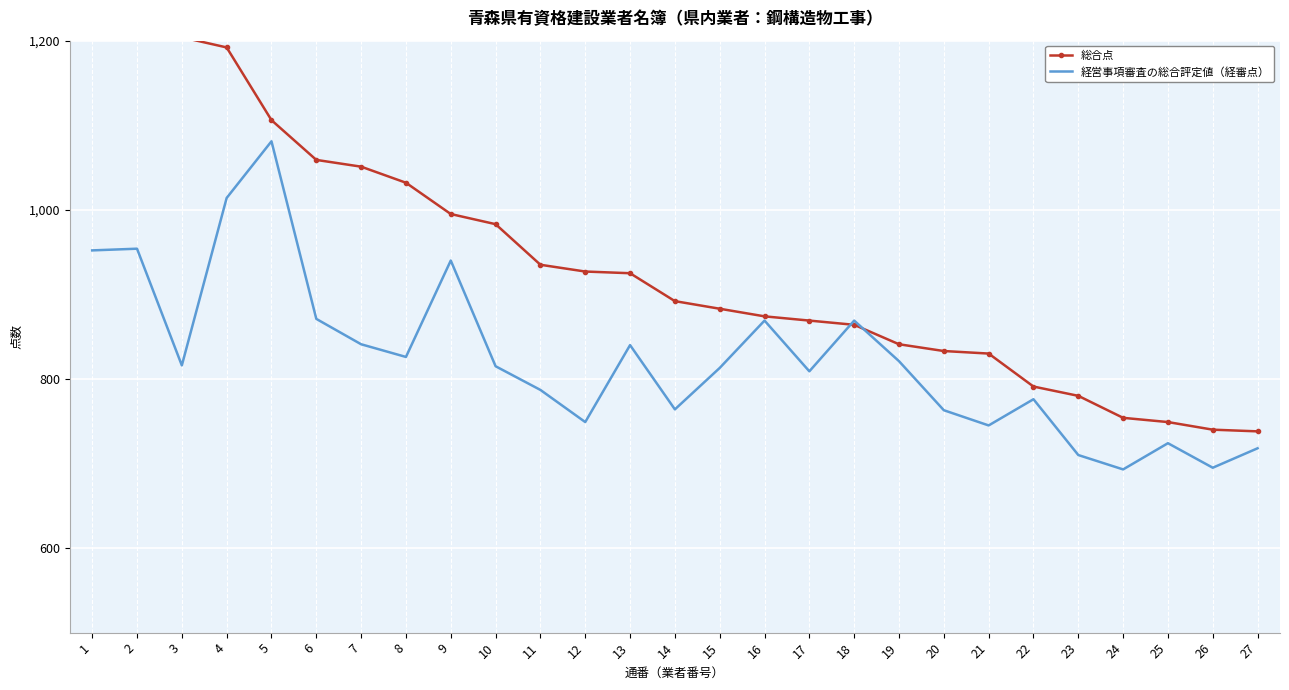

How many categories are shown in the chart?

27